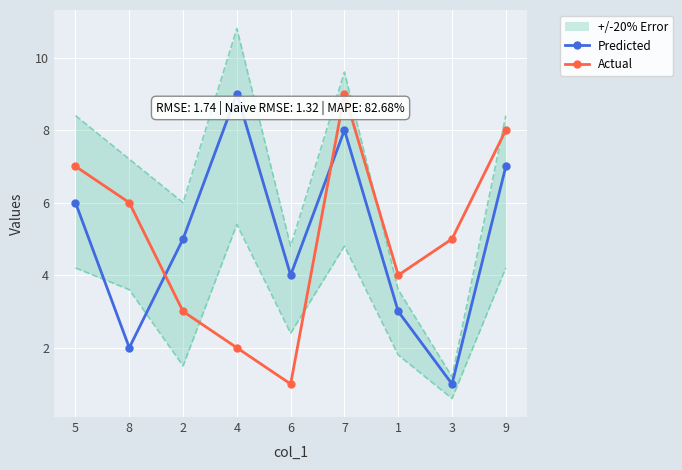

Rank the series at 7 from lowest to highest value.

Predicted, Actual